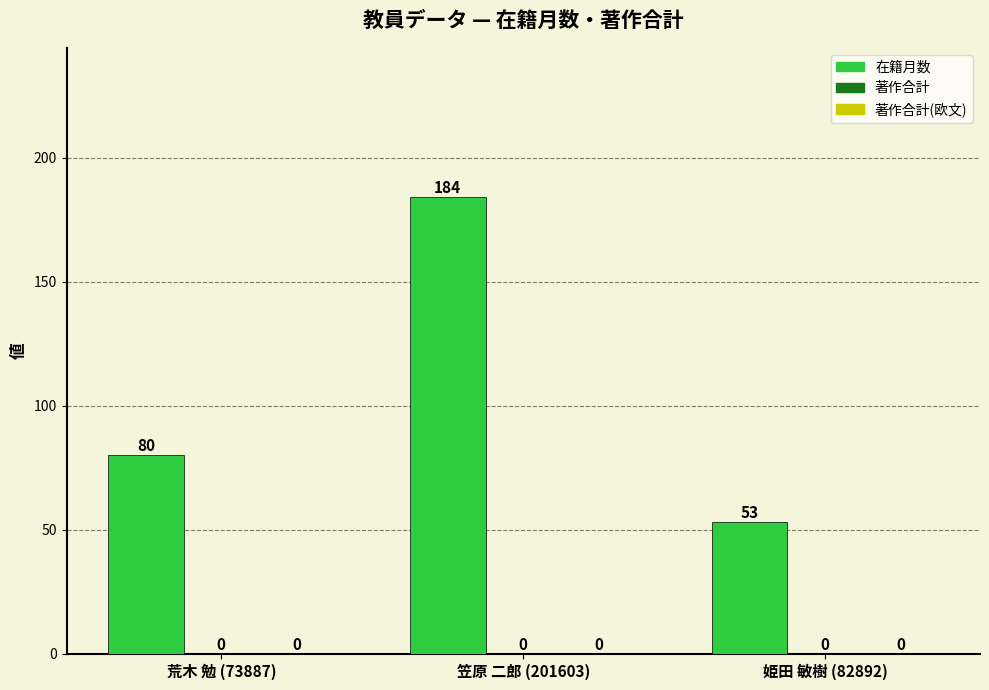

Are the bars horizontal?

No